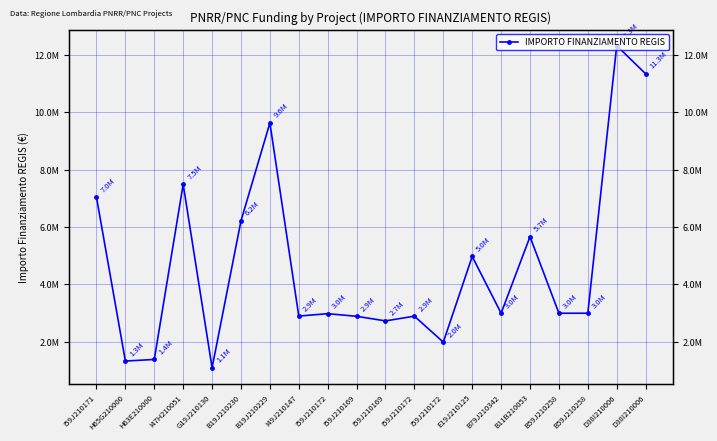

Rank the categories by value from lowest to highest.

G19J210130, H65G210000, H63E210000, I59J210172, I59J210169, I59J210169, I59J210172, I49J210147, I59J210172, B79J210342, B59J210258, B59J210258, E19J210125, B11B210053, B19J210230, I59J210171, I47H210051, B19J210229, D38I210006, D38I210006